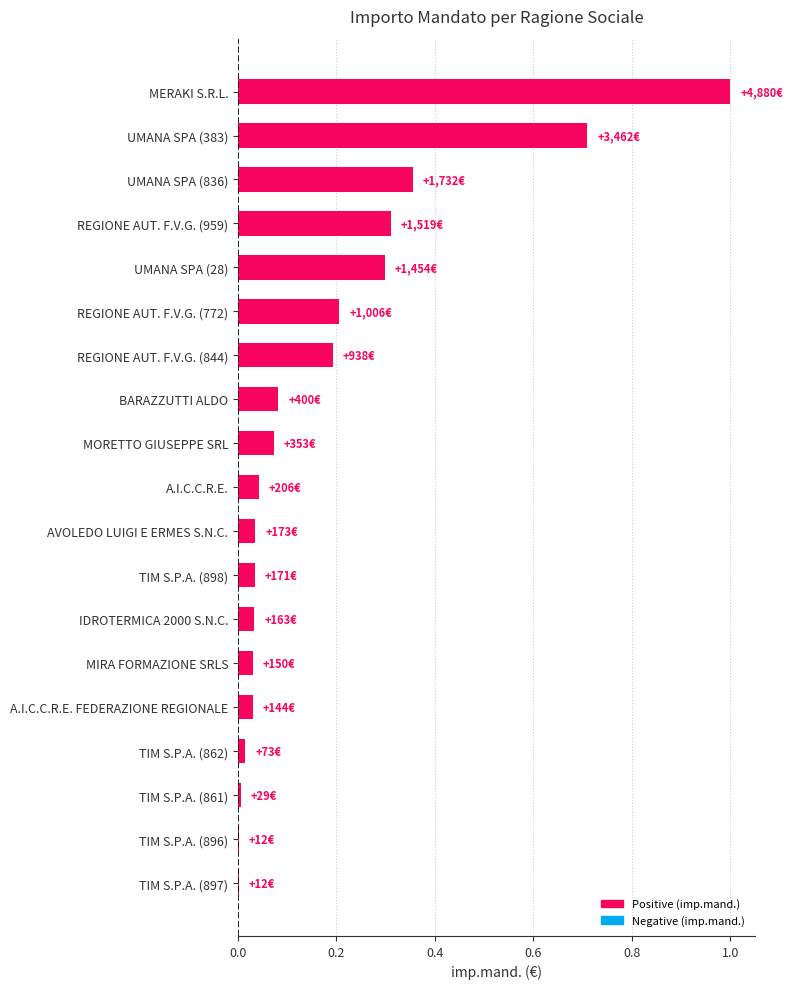

The chart shows a value of 0.0 at IDROTERMICA 2000 S.N.C.. True or false?

True